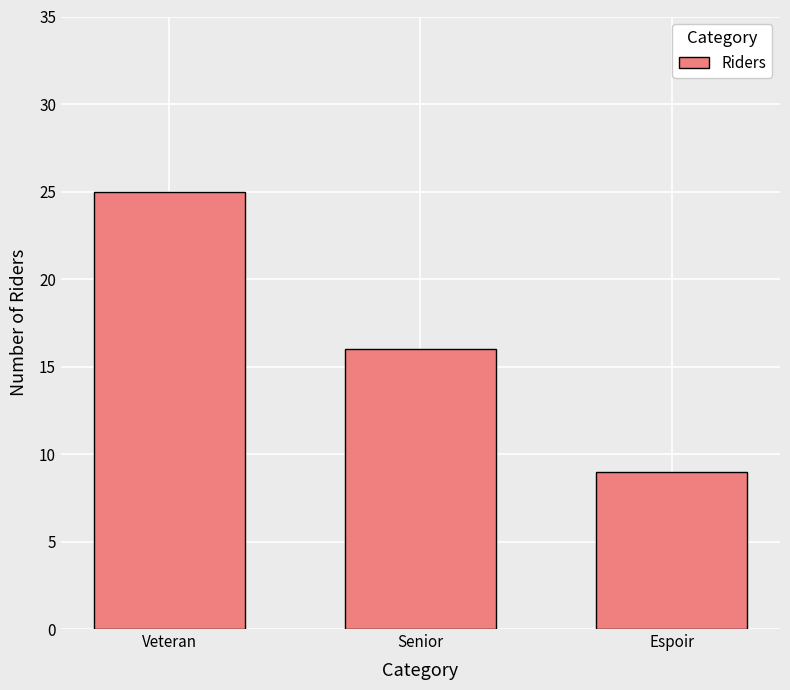

Reading left to right, what are all the values shown in this chart?

Veteran=25	Senior=16	Espoir=9